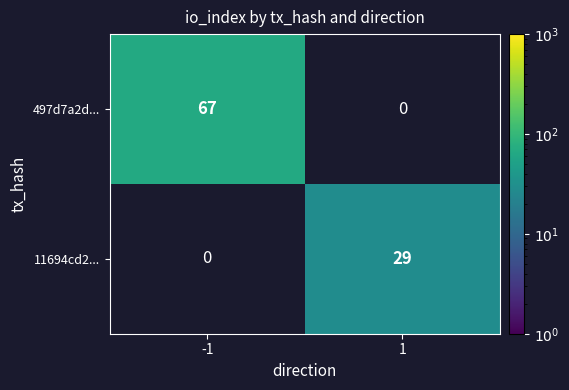

Is it true that 11694cd2... equals 29 at 1?

True